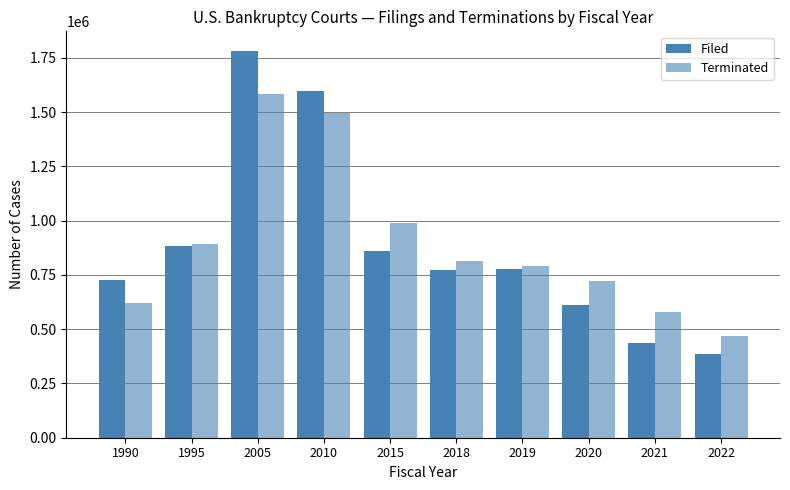

What is the spread (max minus min) of values at 2005?

201356